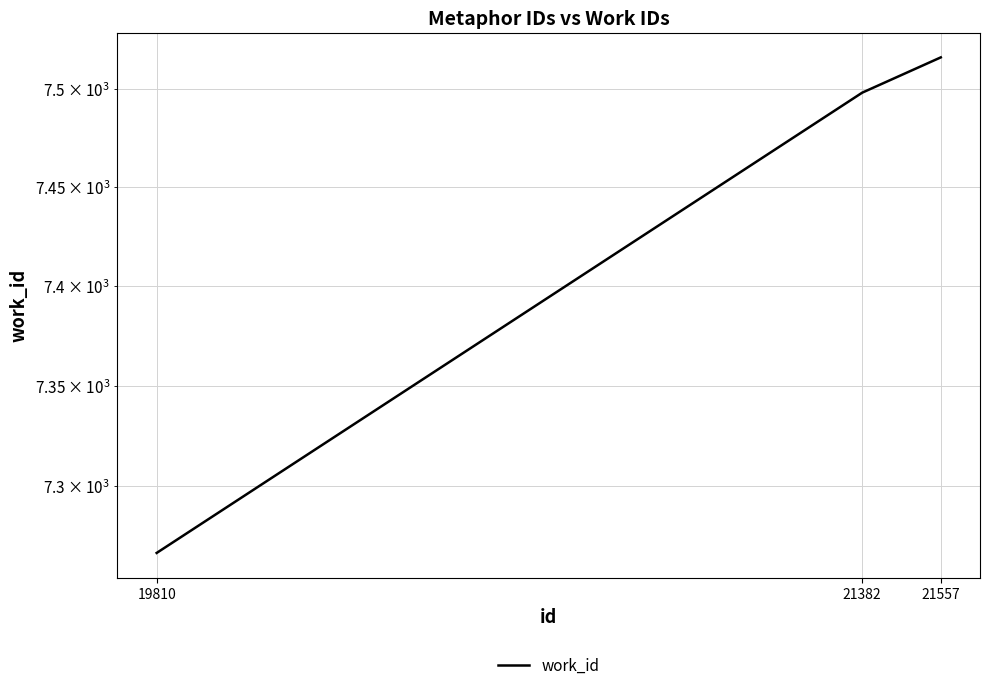

At which category does the chart reach its peak across all series?

21557